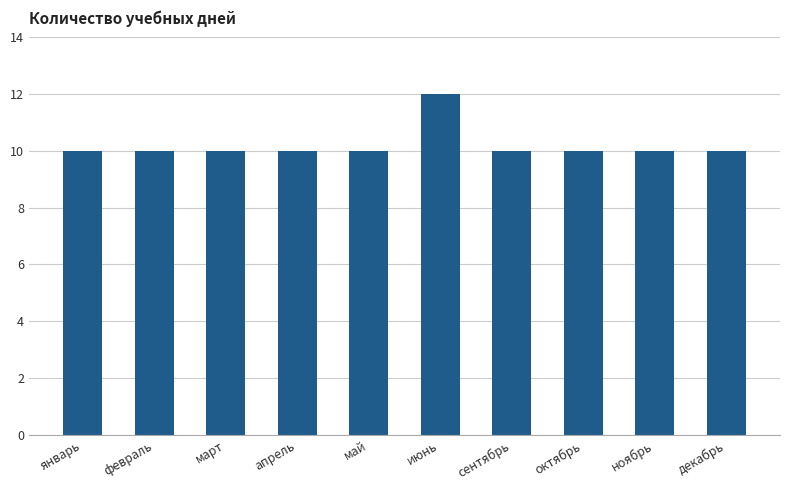

What is the difference between the maximum and second lowest values?

2